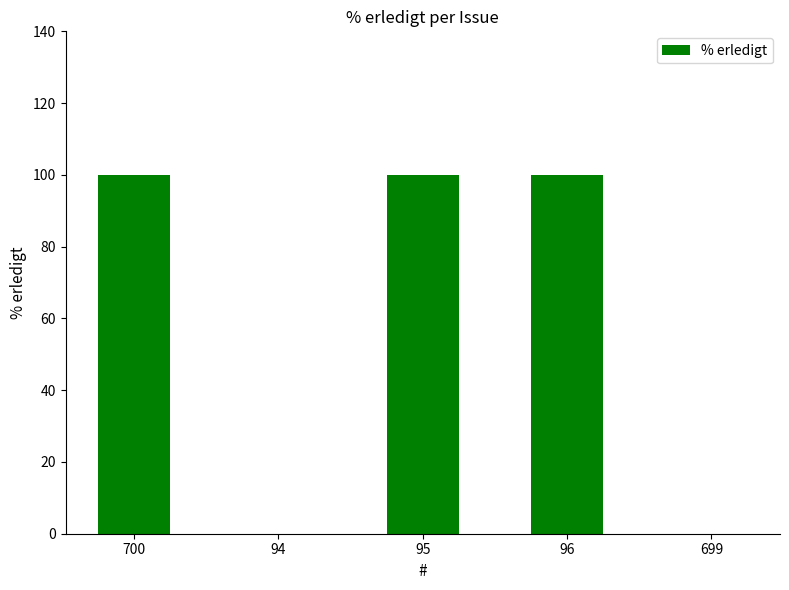

Count the number of categories in the chart.

5